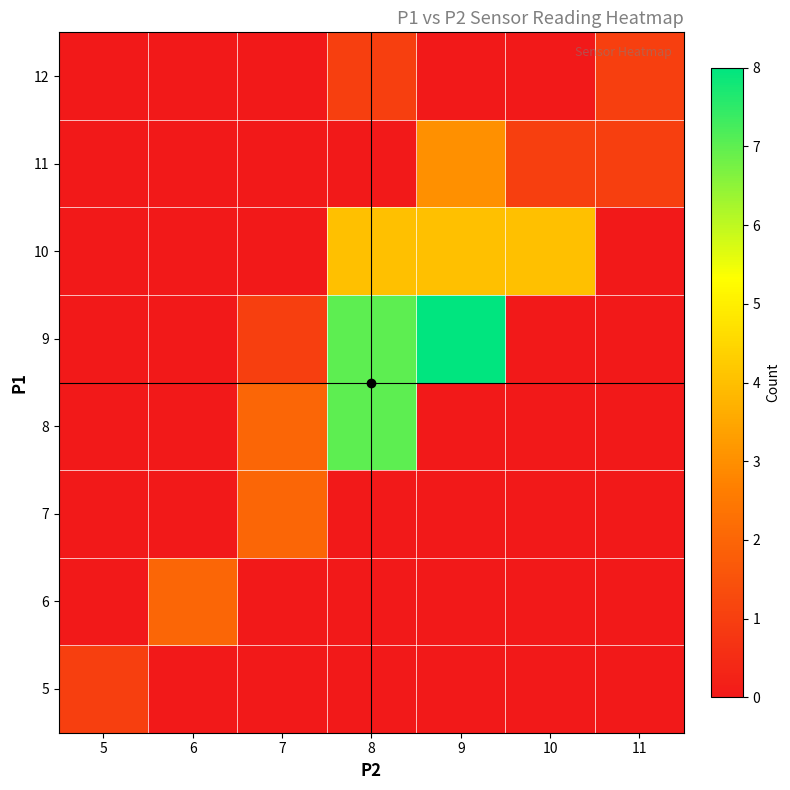

How many distinct data groups are displayed?

8